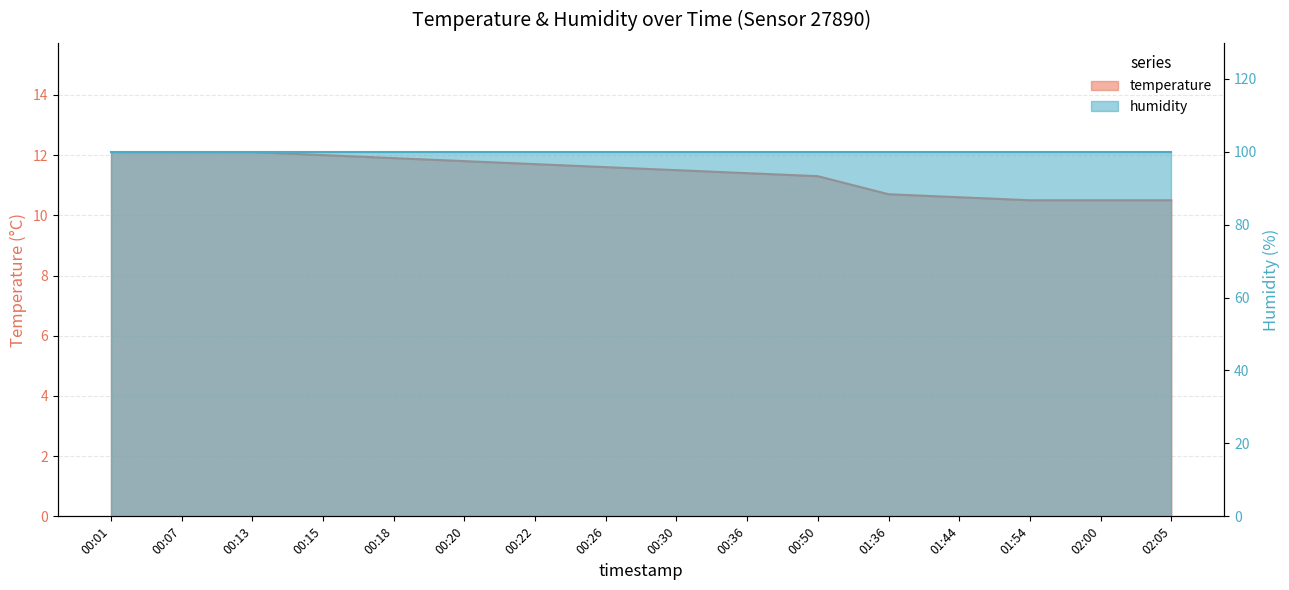

At which label does the data first exceed 11?

00:01